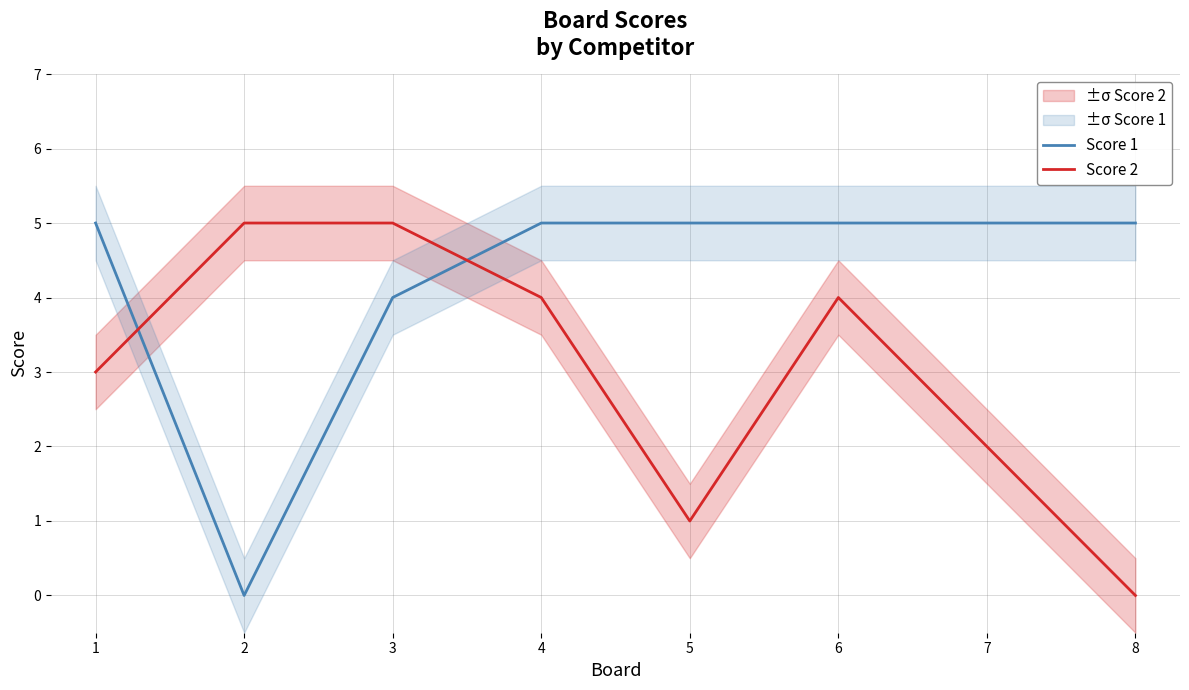

What is the value of the Score 2 point at the 7th from the left?

2